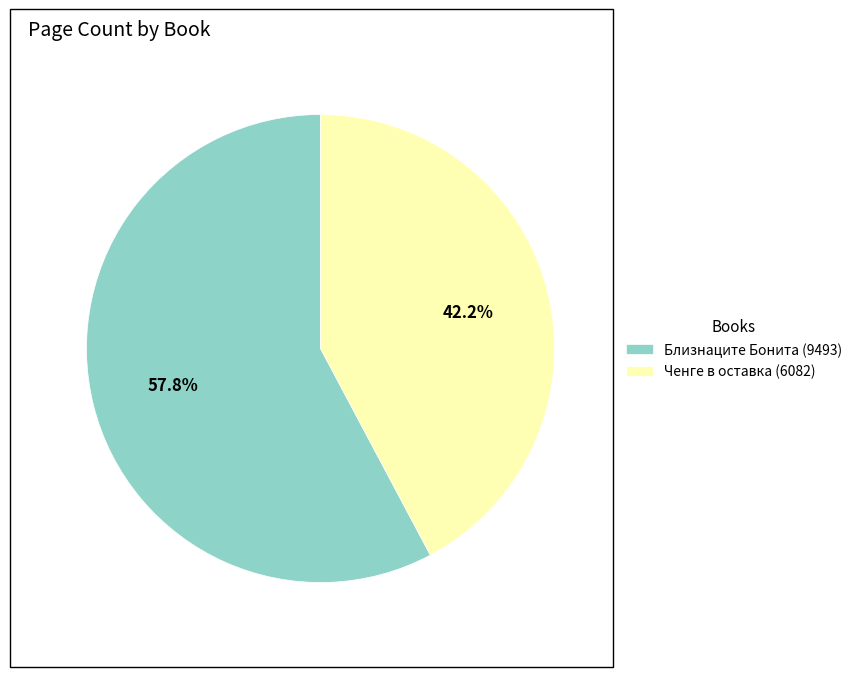

The Близнаците Бонита (9493) slice represents 58% of the pie. True or false?

True